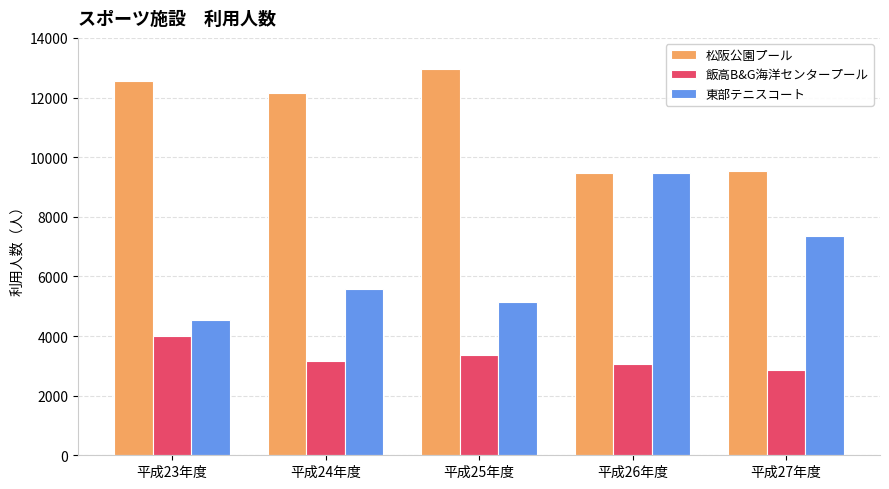

What position from the right is 平成23年度?

5